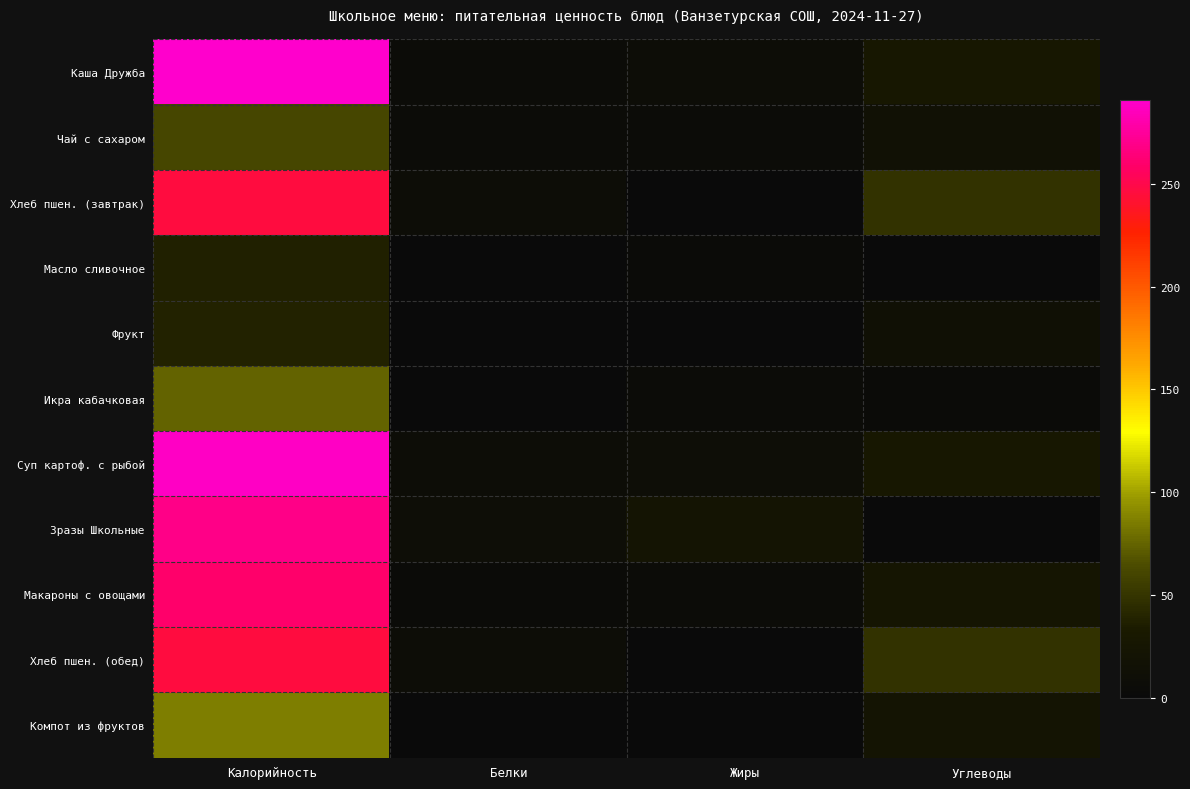

Reading right to left, list all the values displayed in this chart.

Каша Дружба: Углеводы=28.0	Жиры=8.0	Белки=5.0	Калорийность=291.0
Чай с сахаром: Углеводы=16.0	Жиры=5.0	Белки=5.0	Калорийность=61.0
Хлеб пшен. (завтрак): Углеводы=48.0	Жиры=1.0	Белки=8.0	Калорийность=246.0
Масло сливочное: Углеводы=0.0	Жиры=4.0	Белки=0.0	Калорийность=37.0
Фрукт: Углеводы=13.8	Жиры=0.2	Белки=0.3	Калорийность=38.0
Икра кабачковая: Углеводы=3.7	Жиры=5.0	Белки=1.0	Калорийность=74.0
Суп картоф. с рыбой: Углеводы=28.0	Жиры=9.3	Белки=8.1	Калорийность=288.0
Зразы Школьные: Углеводы=1.0	Жиры=21.0	Белки=10.0	Калорийность=269.0
Макароны с овощами: Углеводы=23.0	Жиры=6.0	Белки=4.0	Калорийность=260.0
Хлеб пшен. (обед): Углеводы=48.0	Жиры=1.0	Белки=8.0	Калорийность=246.0
Компот из фруктов: Углеводы=21.0	Жиры=0.0	Белки=1.0	Калорийность=86.0